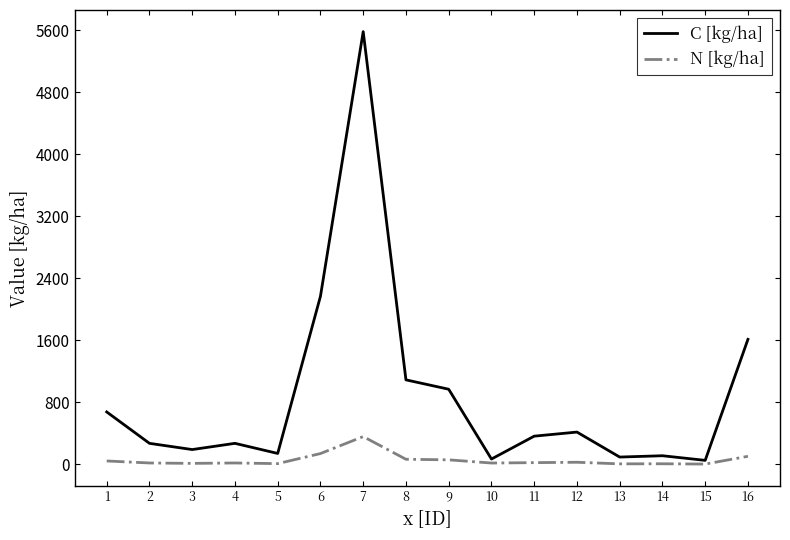

What is the sum of all C [kg/ha] values?

14072.1